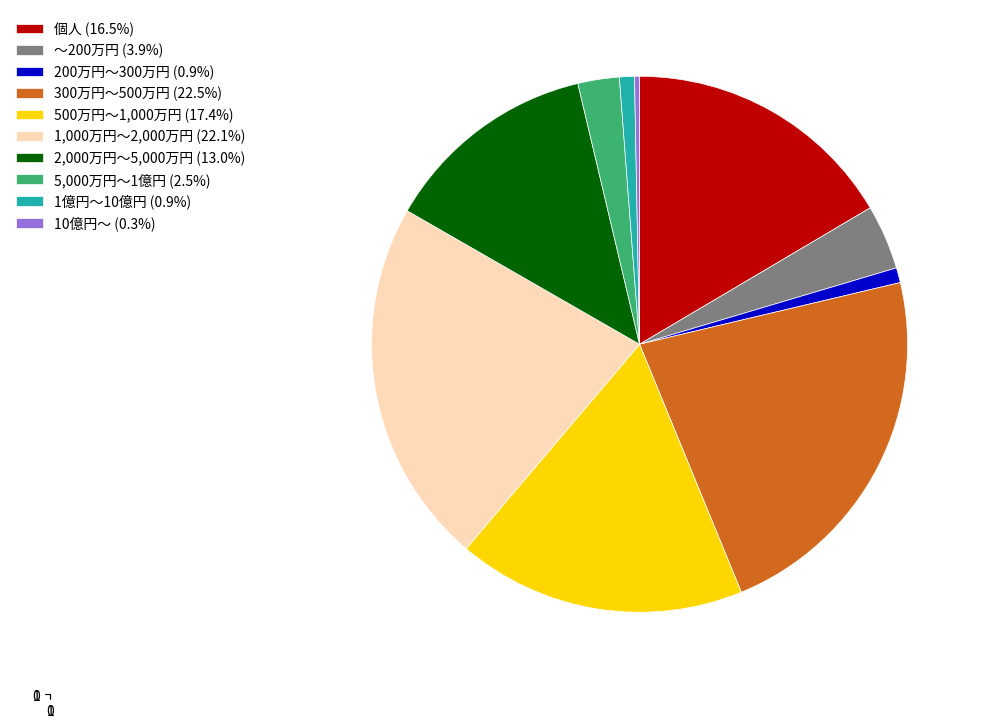

Combined, do 1,000万円～2,000万円 (22.1%) and 200万円～300万円 (0.9%) account for over 50%?

No